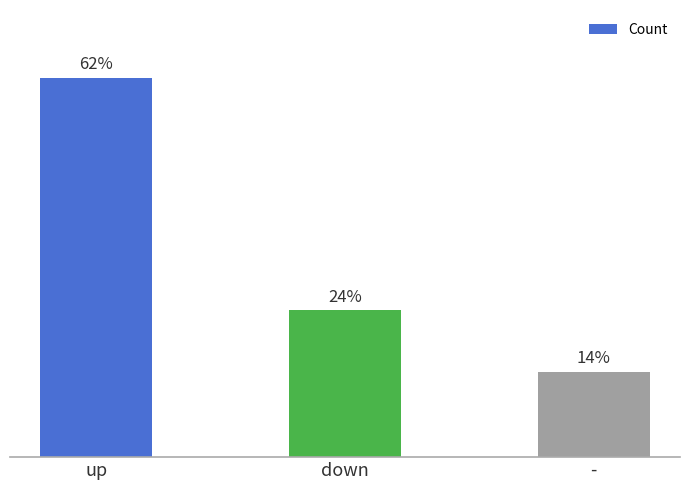

What is the label of the 1st bar from the left?

up